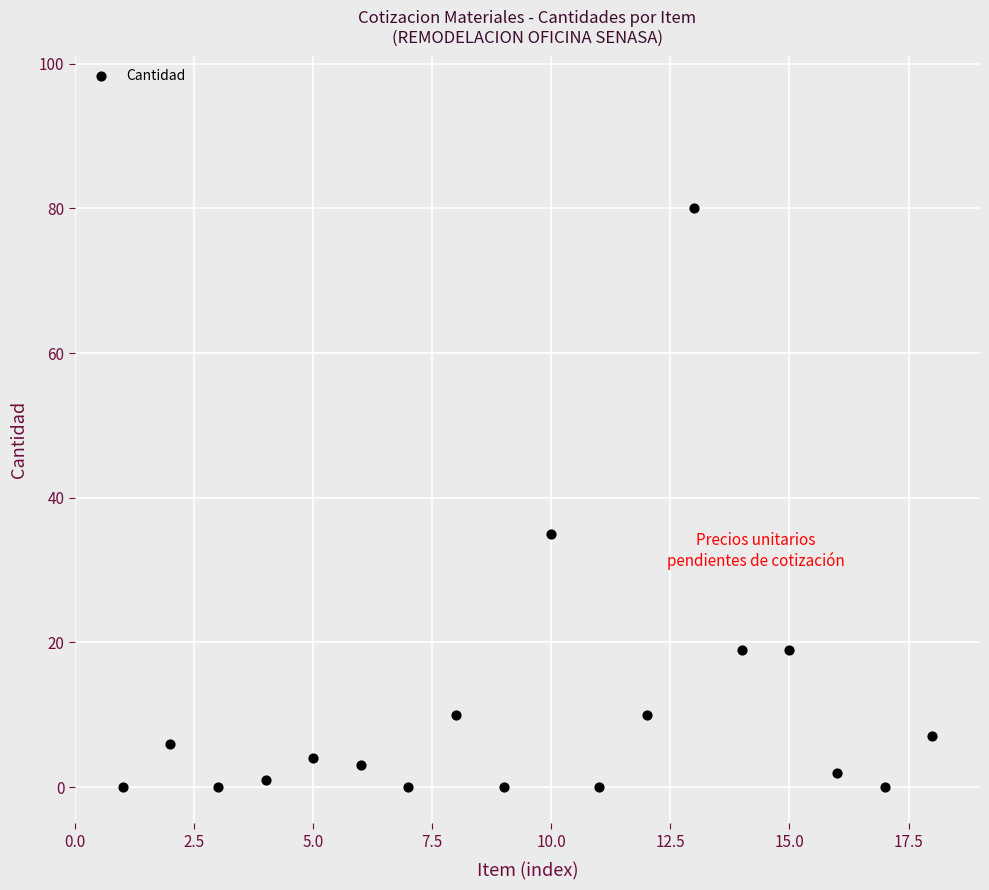

What is the range of Y values (max minus min)?

80